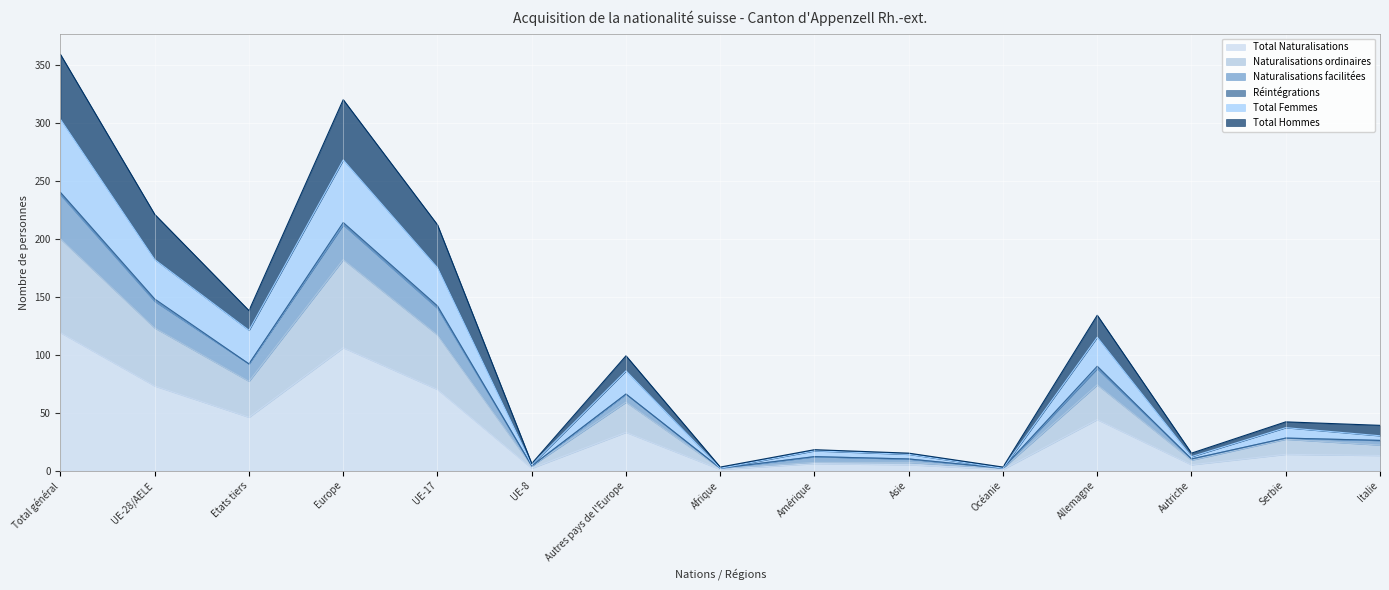

How many lines are shown in the chart?

6